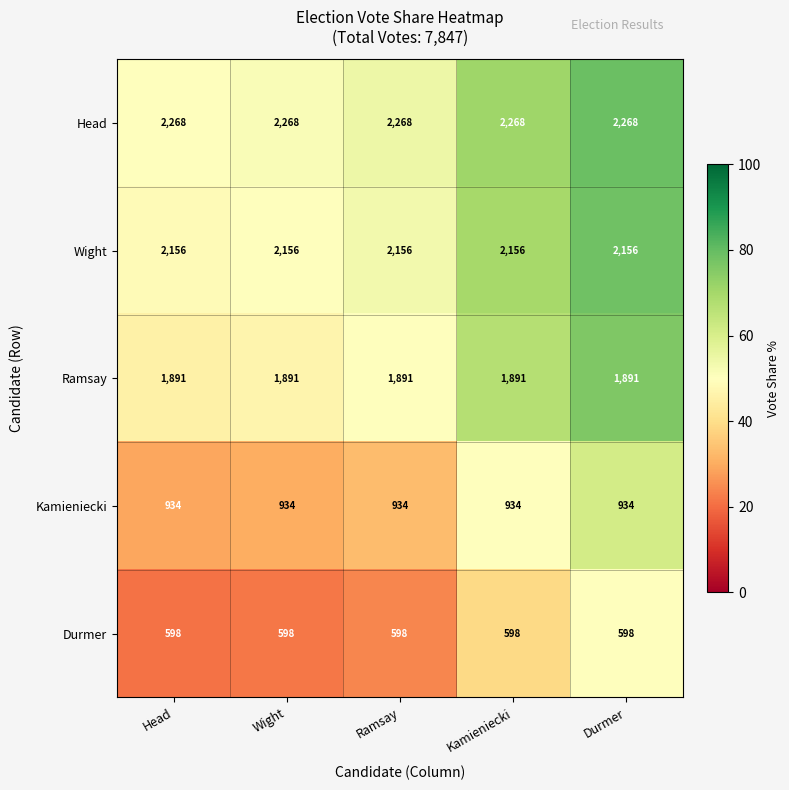

What is the average value of the Wight series?

2156